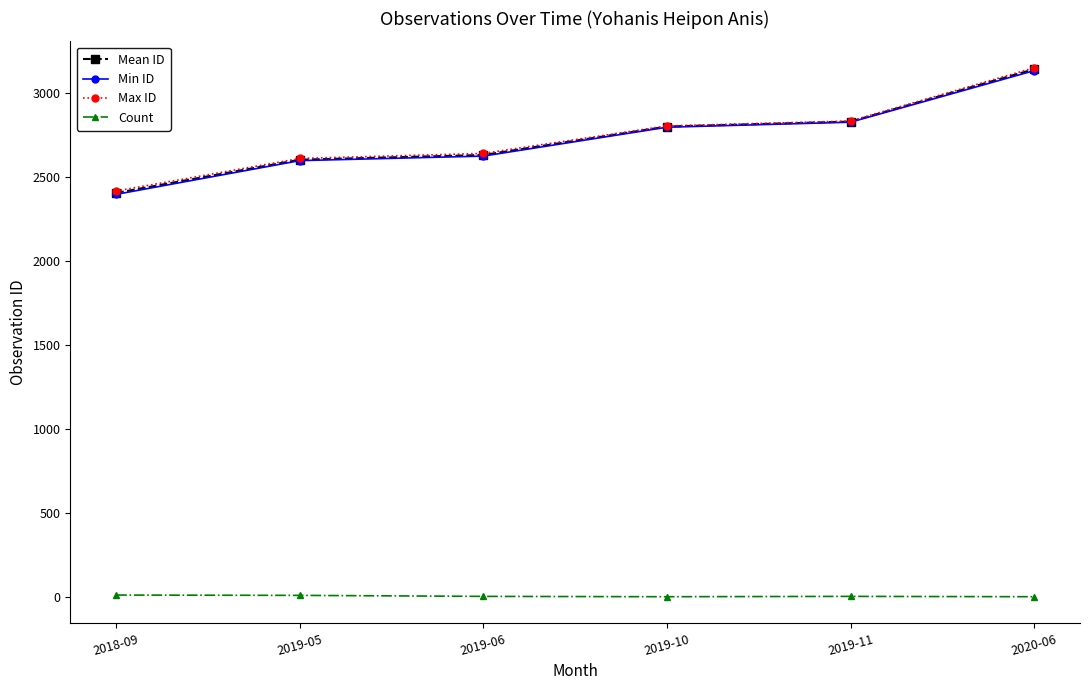

What is the minimum value shown in the chart?

2.0